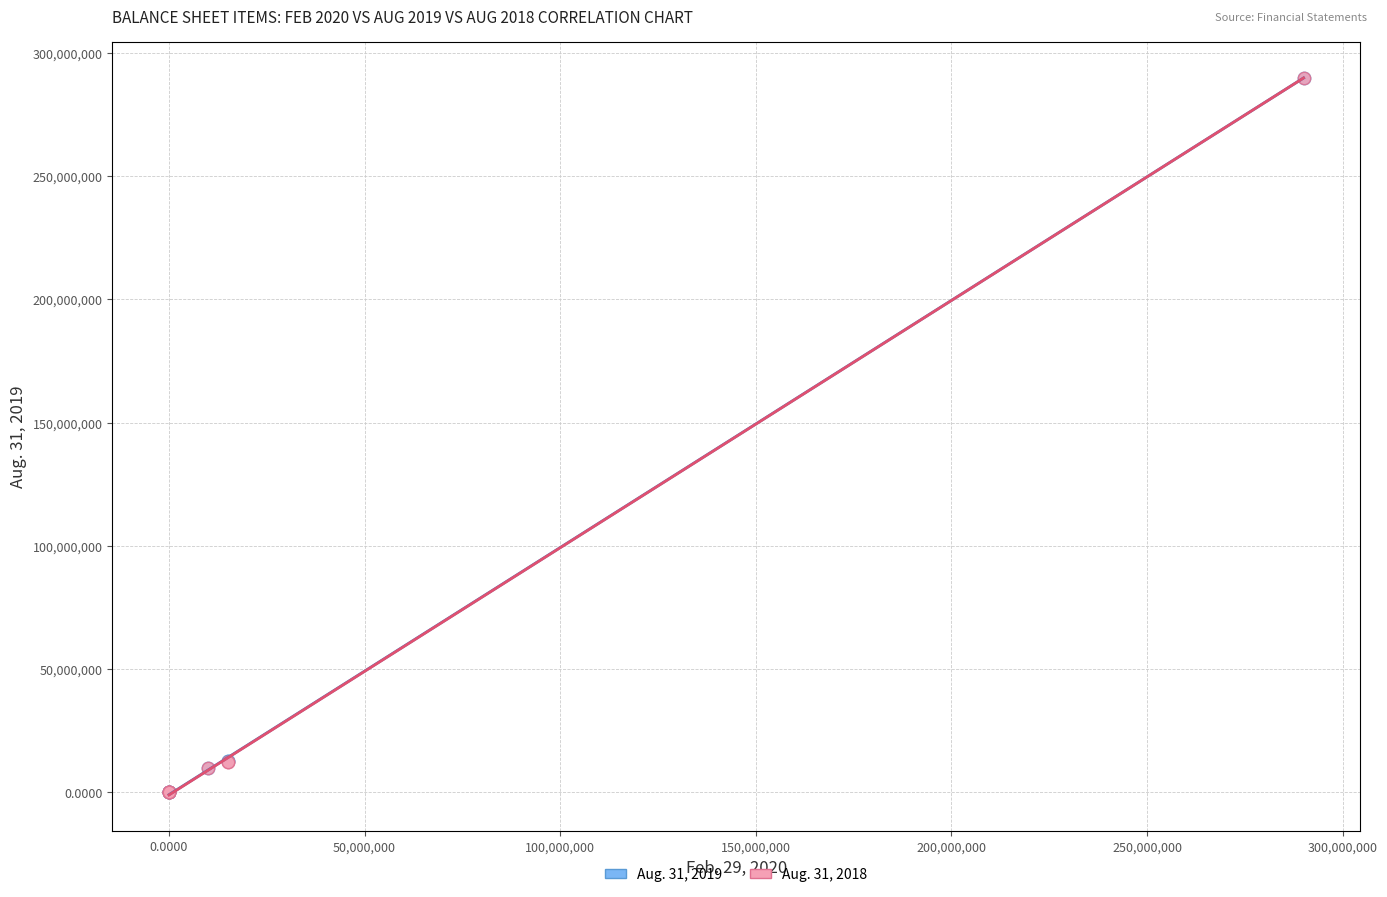

What are all the series names shown in the legend?

Aug. 31, 2019, Aug. 31, 2018